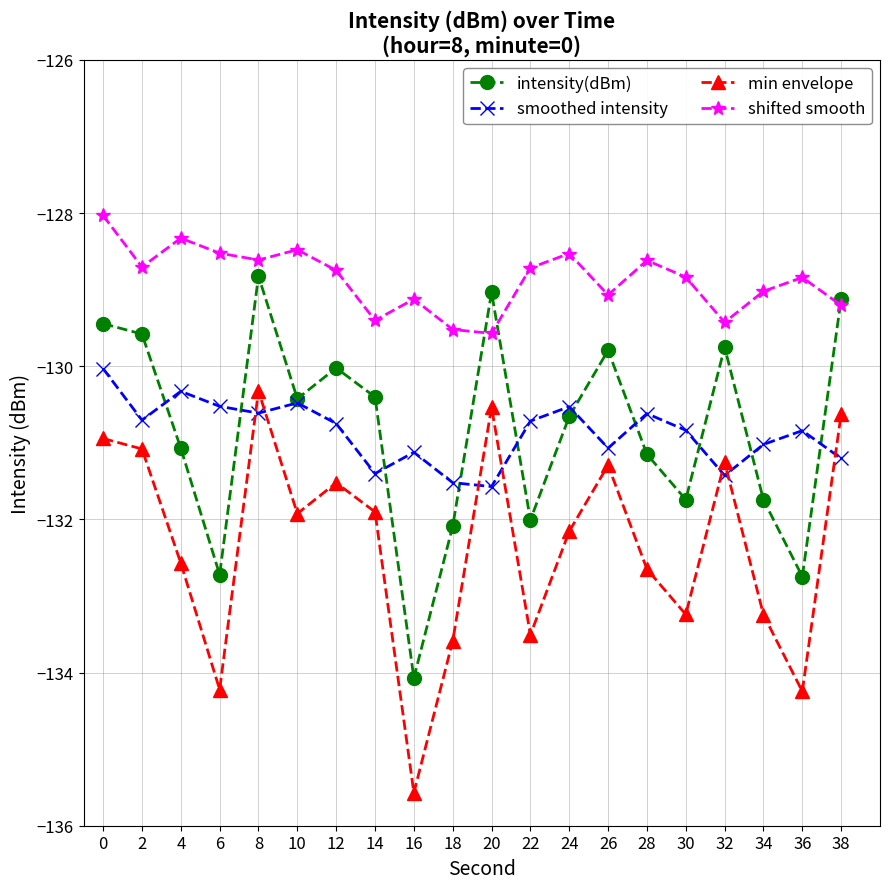

What is the average value of the intensity(dBm) series?

-130.8